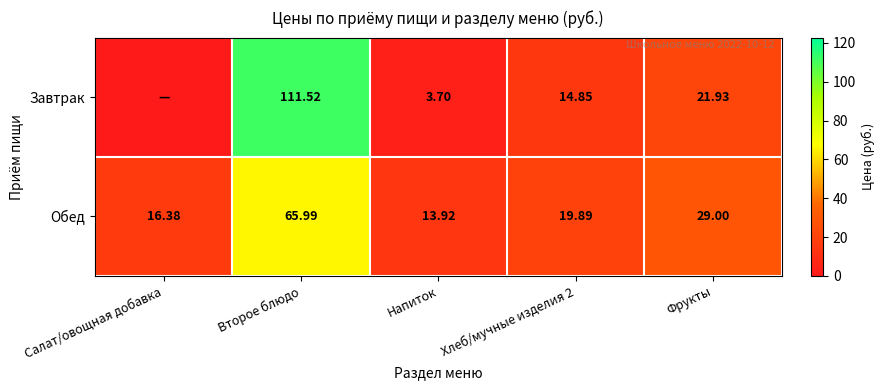

Rank the series at Хлеб/мучные изделия 2 from highest to lowest value.

Обед, Завтрак